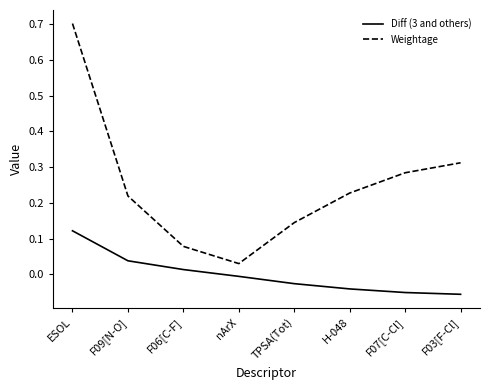

Which category has the highest value in the Weightage series?

ESOL